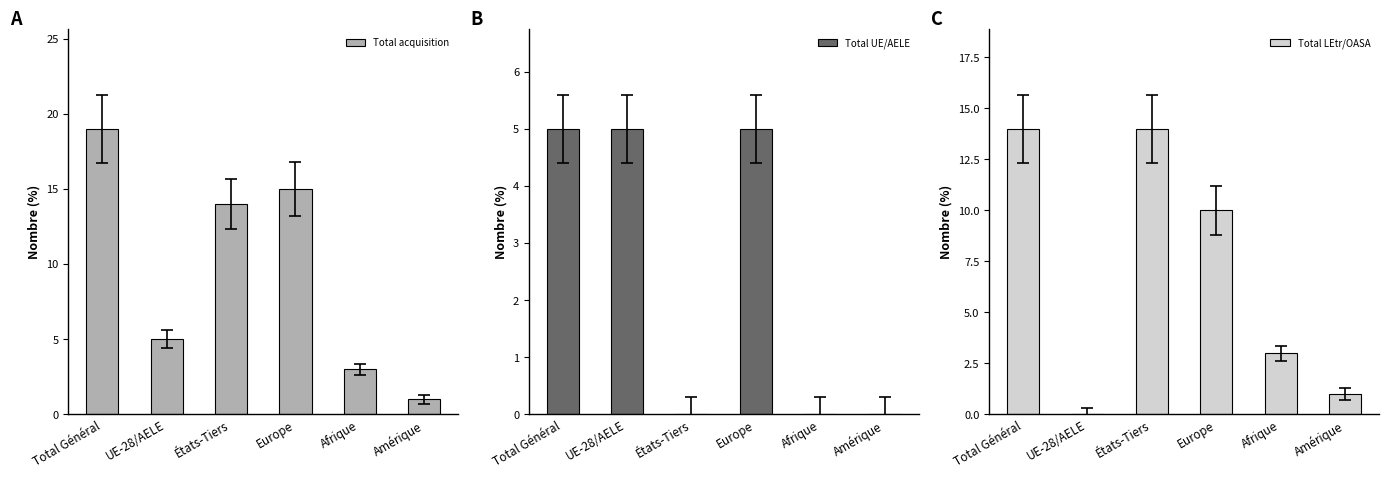

Which series has the largest total across all categories?

Total acquisition